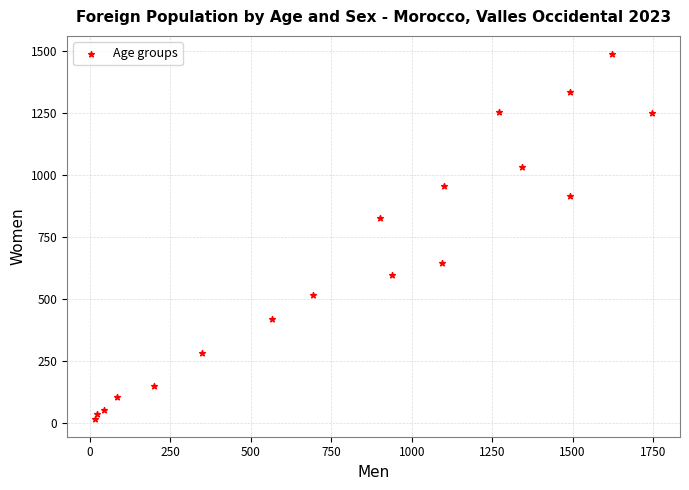

What is the range of Y values (max minus min)?

1471